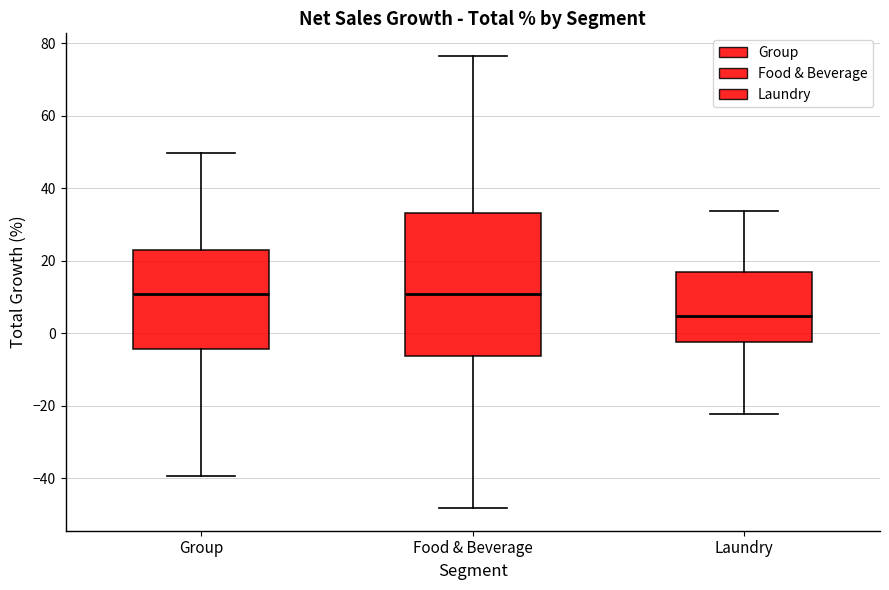

Reading left to right, read every box against the y-axis: the position of its median line, the range the box covers, and the ends of its whiskers. The values are not printed on the chart, so give them approximately, as read against the axis.

Group: median 10, box -4 to 22, whiskers -40 to 50
Food & Beverage: median 10, box -6 to 34, whiskers -48 to 76
Laundry: median 4, box -2 to 16, whiskers -22 to 34